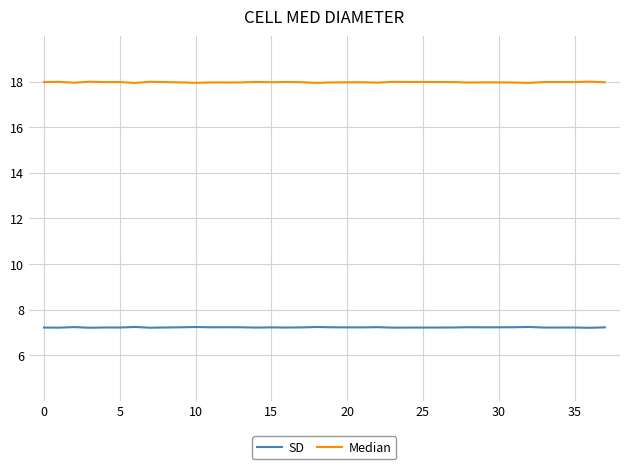

What is the smallest value displayed?

7.2